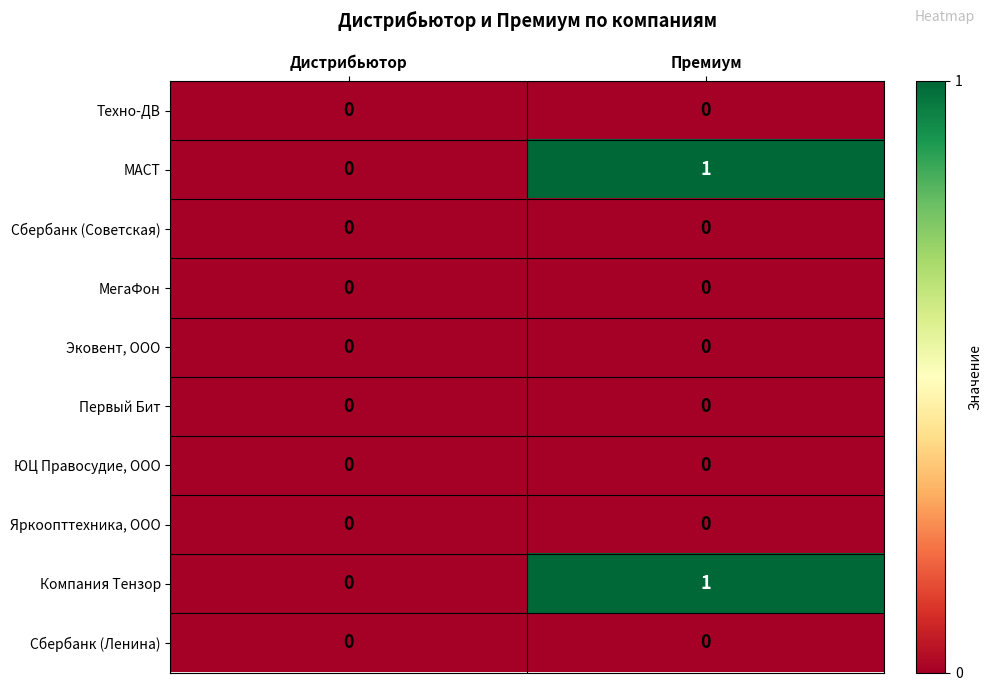

Reading left to right, transcribe all the data shown in this chart.

Техно-ДВ: Дистрибьютор=0	Премиум=0
МАСТ: Дистрибьютор=0	Премиум=1
Сбербанк (Советская): Дистрибьютор=0	Премиум=0
МегаФон: Дистрибьютор=0	Премиум=0
Эковент, ООО: Дистрибьютор=0	Премиум=0
Первый Бит: Дистрибьютор=0	Премиум=0
ЮЦ Правосудие, ООО: Дистрибьютор=0	Премиум=0
Яркоопттехника, ООО: Дистрибьютор=0	Премиум=0
Компания Тензор: Дистрибьютор=0	Премиум=1
Сбербанк (Ленина): Дистрибьютор=0	Премиум=0